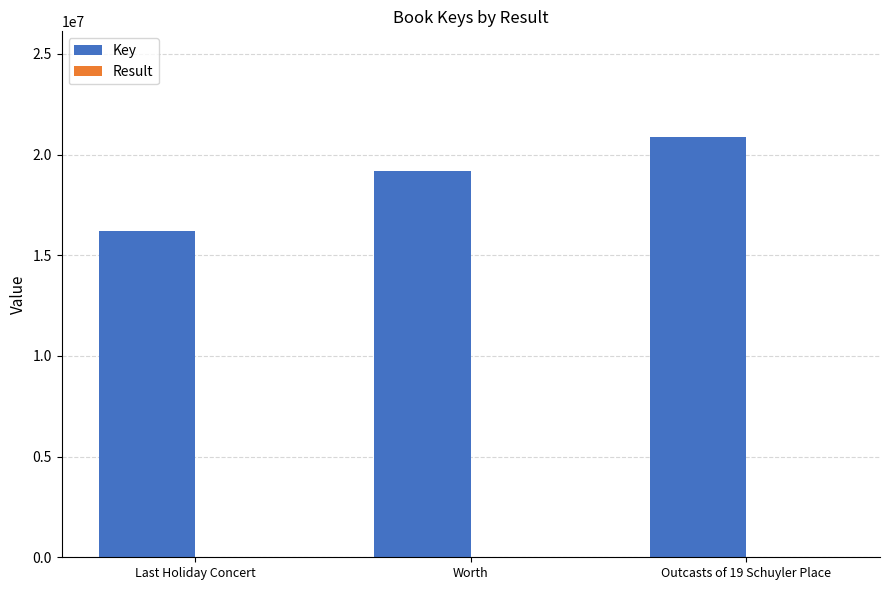

At which category is the sum across all series the highest?

Outcasts of 19 Schuyler Place